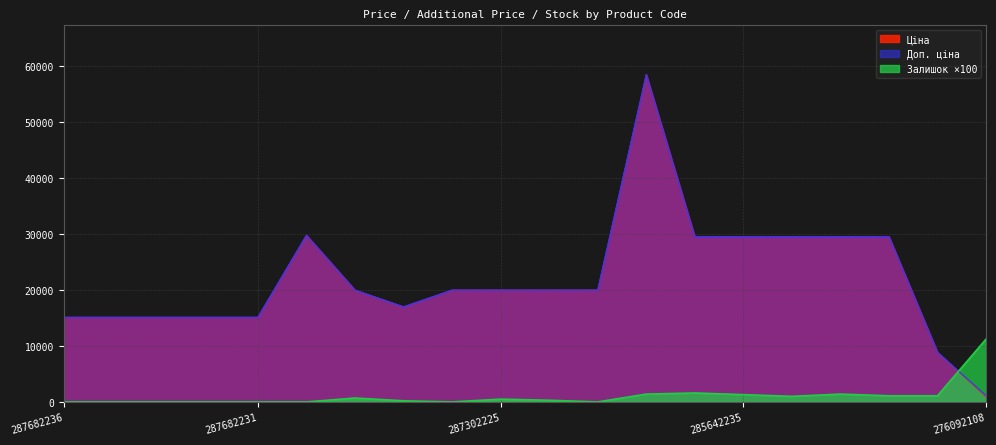

List the labels in order of Залишок value, largest first.

276092108, 285642236, 285662232, 285642233, 285642235, 285642231, 248922198, 285642234, 287302223, 287302225, 287302224, 287292222, 287682236, 287682235, 287682234, 287682233, 287682231, 287702232, 287302226, 287301833